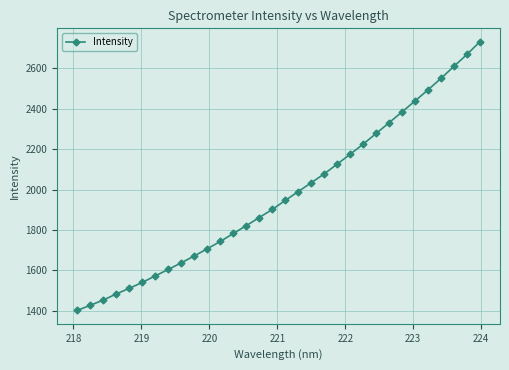

What is the greatest value displayed?

2731.4